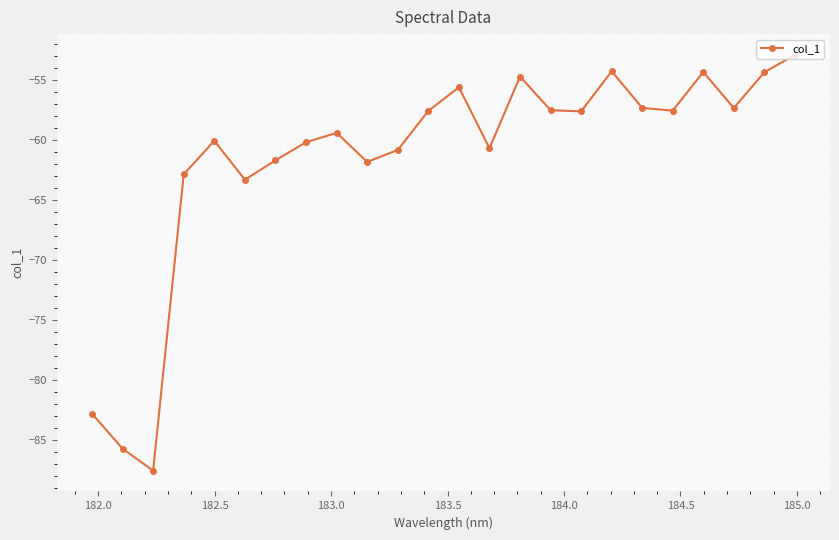

What is the minimum value shown in the chart?

-87.5